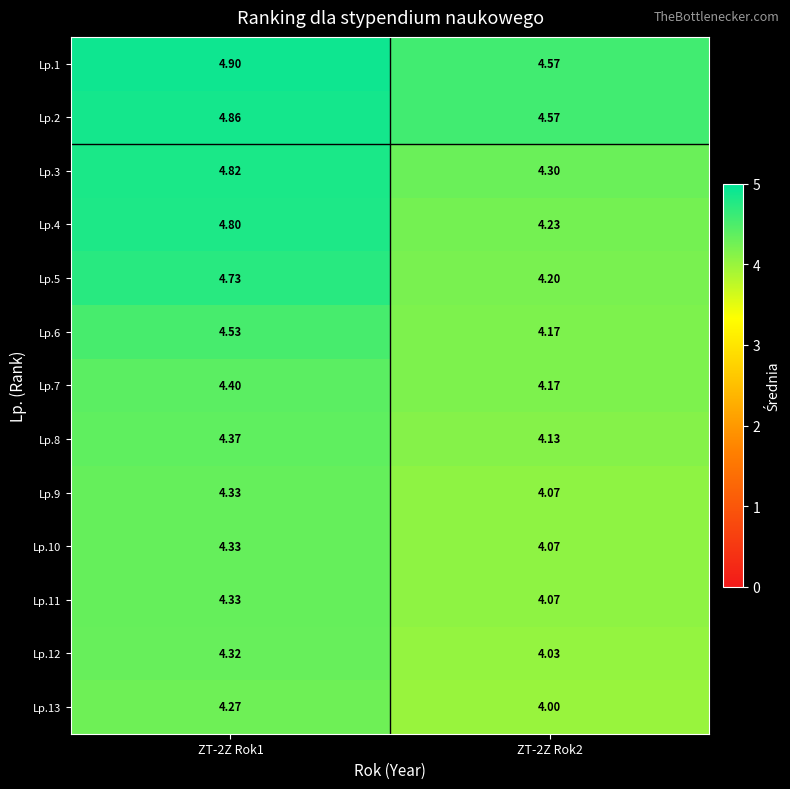

Which series has the widest spread of values?

Lp.4